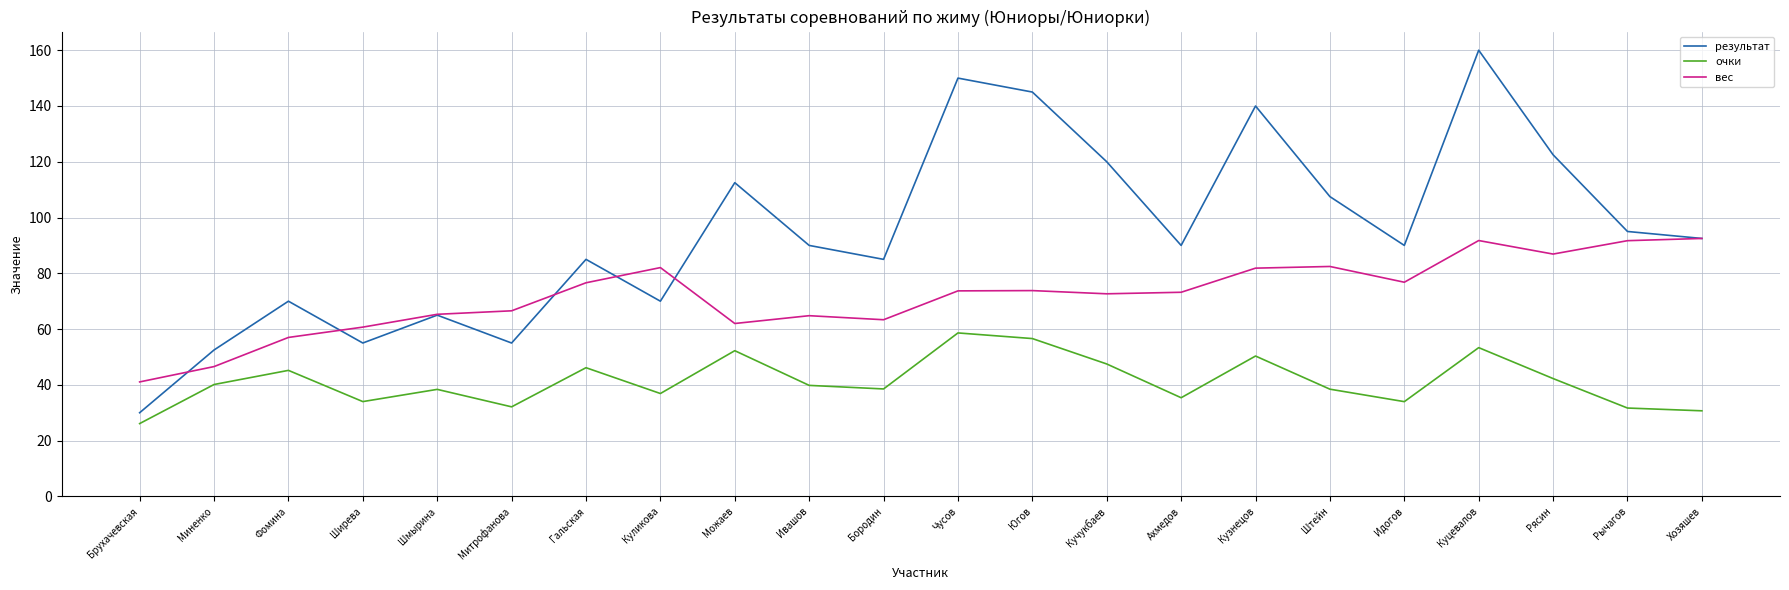

True or false: вес and очки intersect in this chart.

False